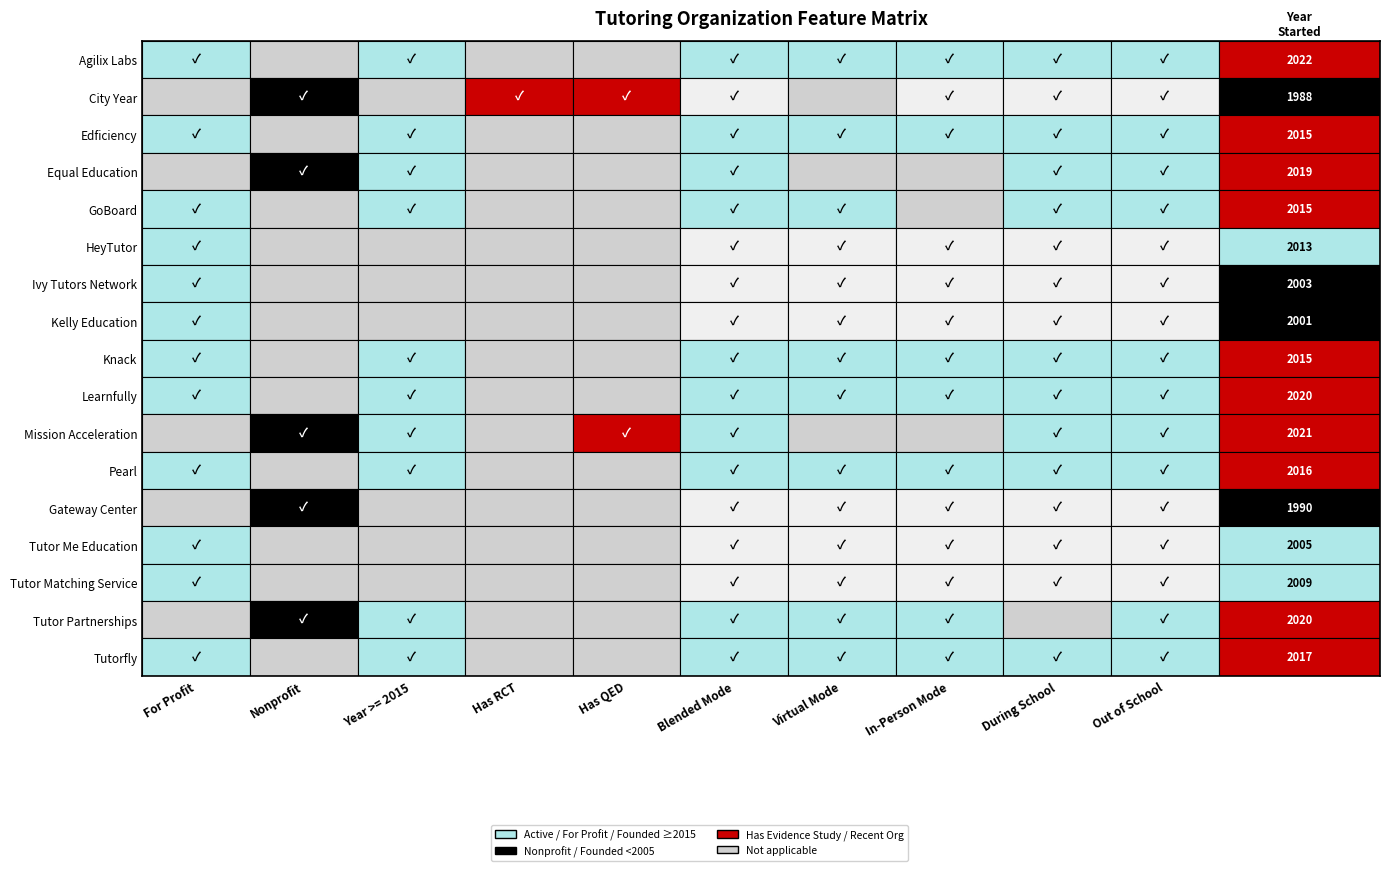

What is the sum of the values at 2 and 5?

4028